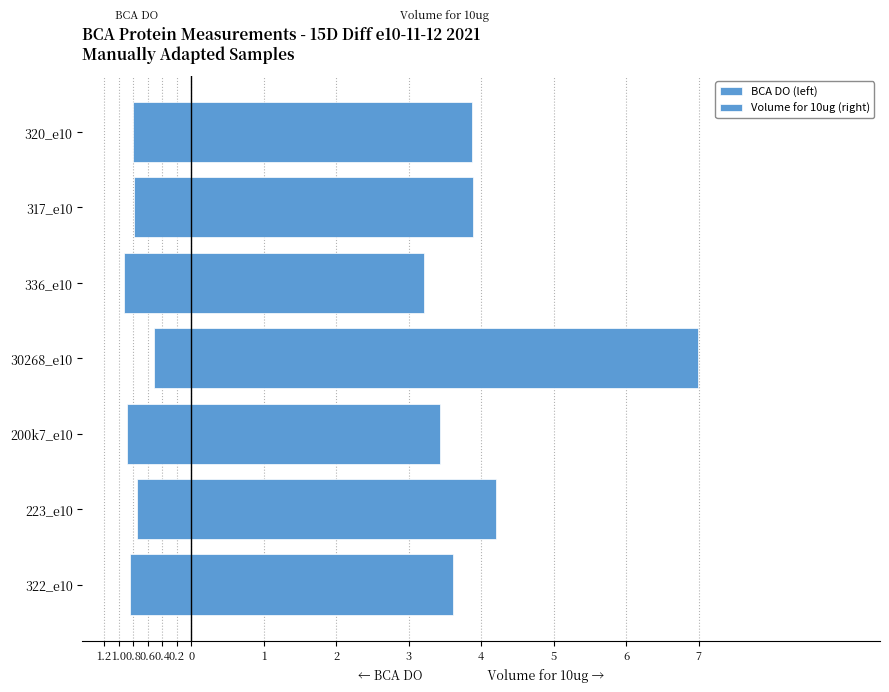

The value of Volume for 10ug (right) at 322_e10 is 5.2. True or false?

False